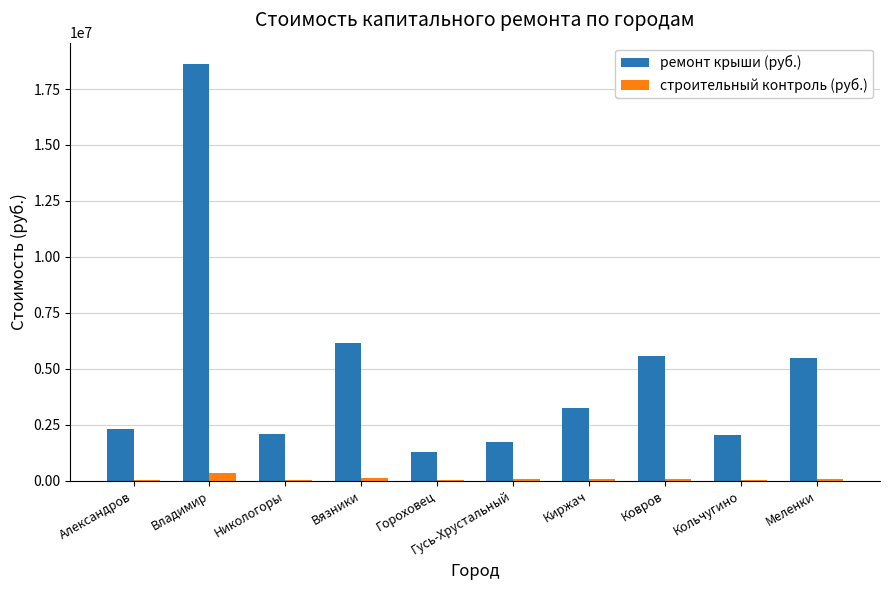

Where is строительный контроль (руб.) nearest to the value 179764?

Вязники